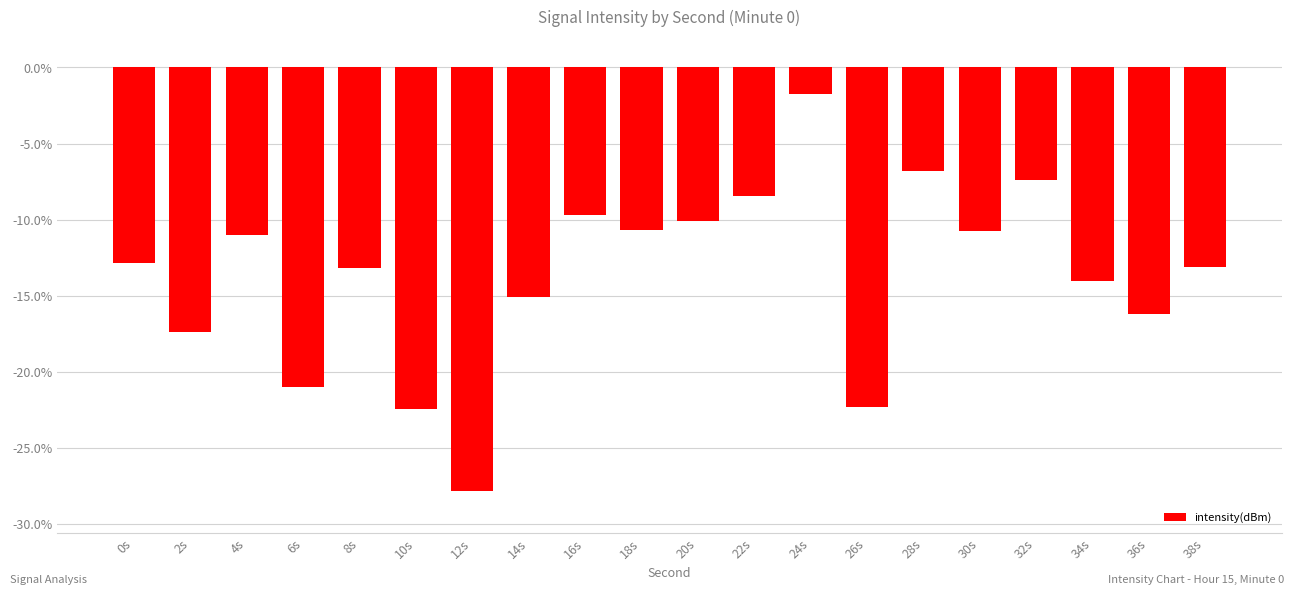

What is the smallest value displayed?

-27.9